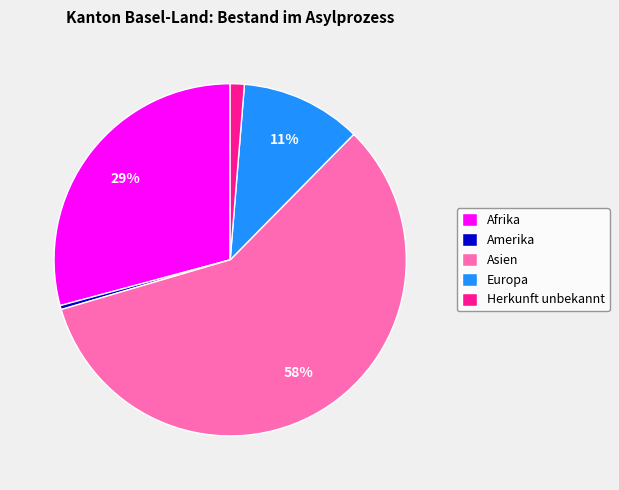

What is the ratio of the value at Herkunft unbekannt to the value at Amerika?

3.5